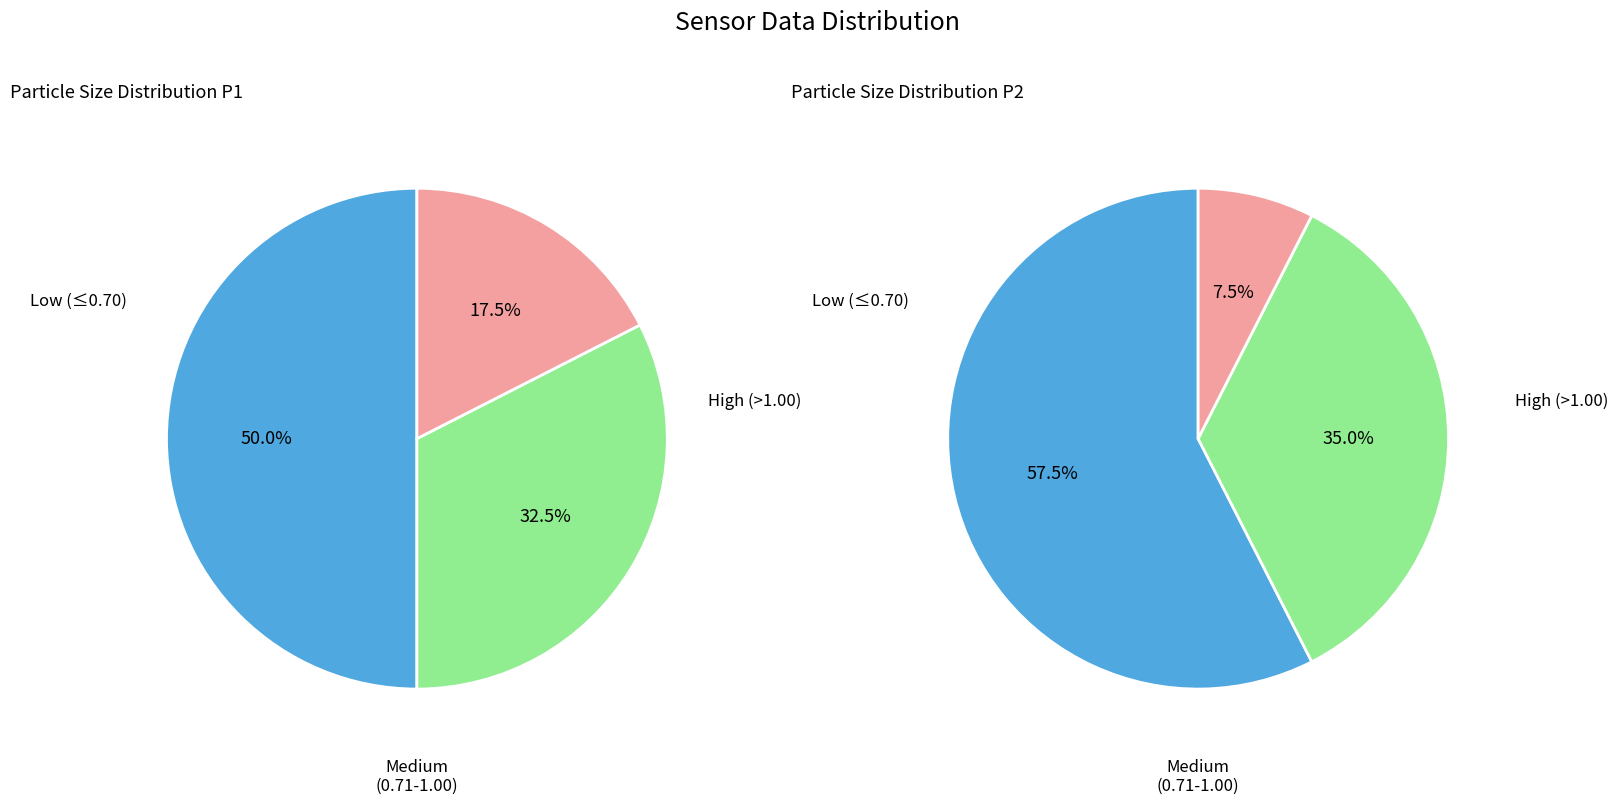

The 36 slice represents 1% of the pie. True or false?

False